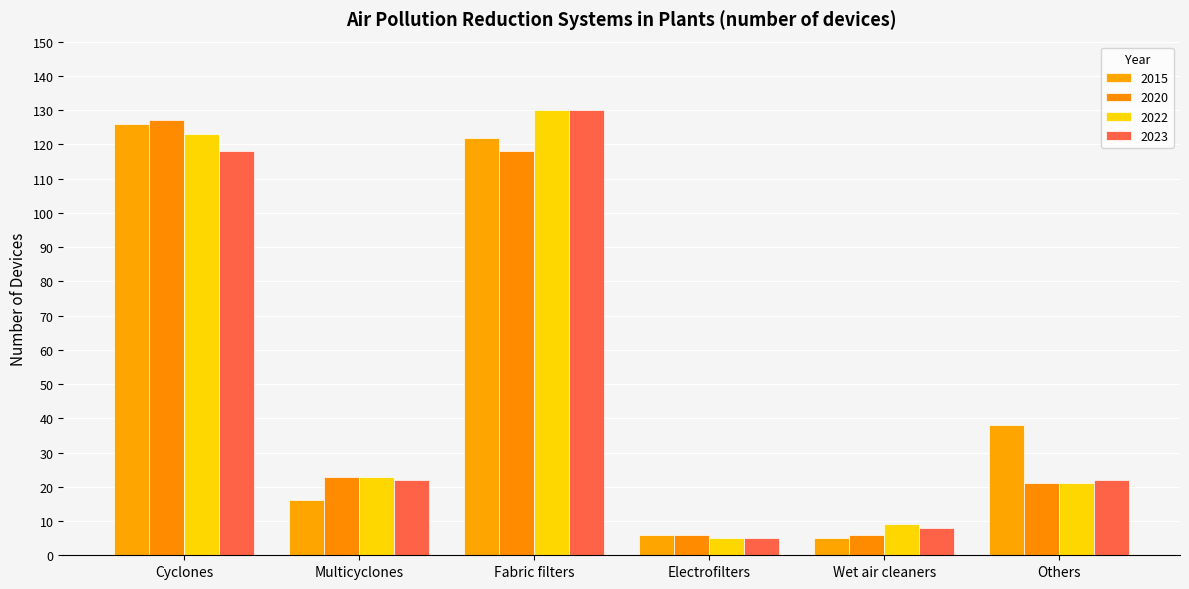

Reading left to right, what are all the values shown in this chart?

2015: Cyclones=126	Multicyclones=16	Fabric filters=122	Electrofilters=6	Wet air cleaners=5	Others=38
2020: Cyclones=127	Multicyclones=23	Fabric filters=118	Electrofilters=6	Wet air cleaners=6	Others=21
2022: Cyclones=123	Multicyclones=23	Fabric filters=130	Electrofilters=5	Wet air cleaners=9	Others=21
2023: Cyclones=118	Multicyclones=22	Fabric filters=130	Electrofilters=5	Wet air cleaners=8	Others=22